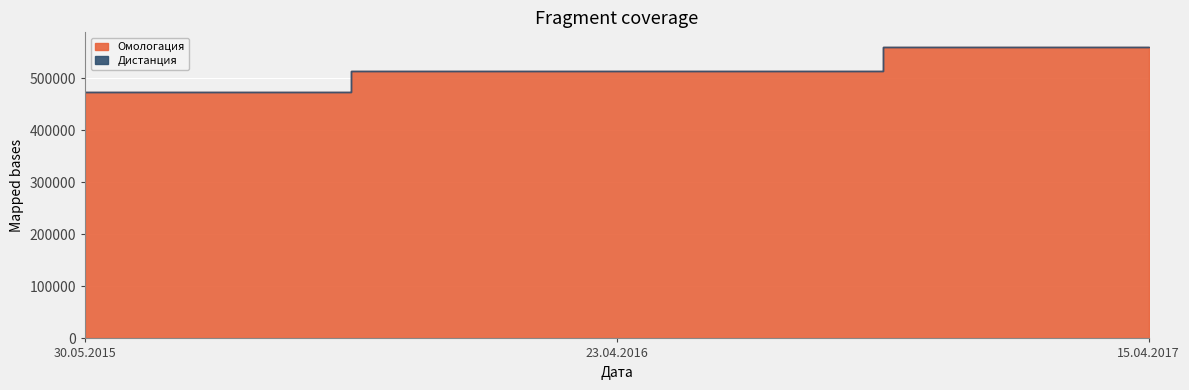

What is the difference between the maximum and second lowest values in the Омологация series?

46284